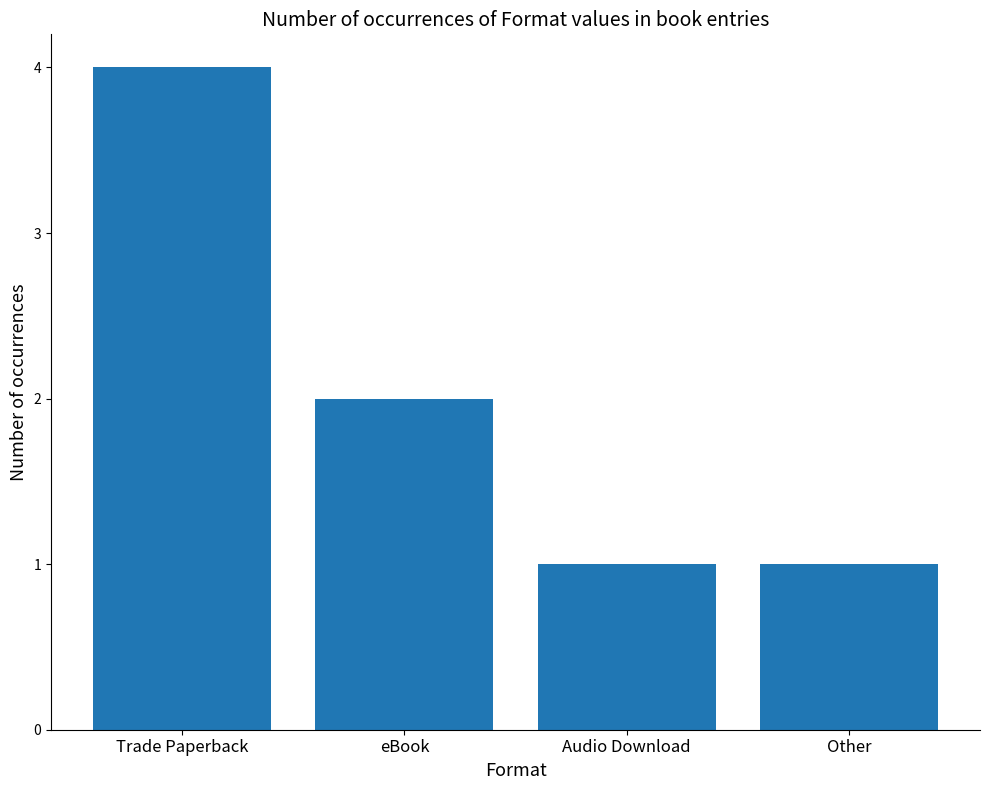

The value at eBook is 1. True or false?

False